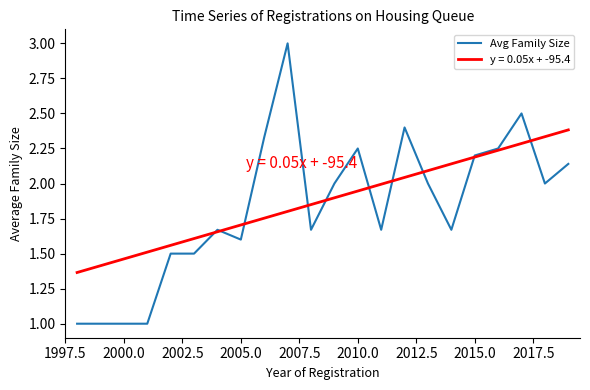

What is the highest value of the y = 0.05x + -95.4 series?

2.4